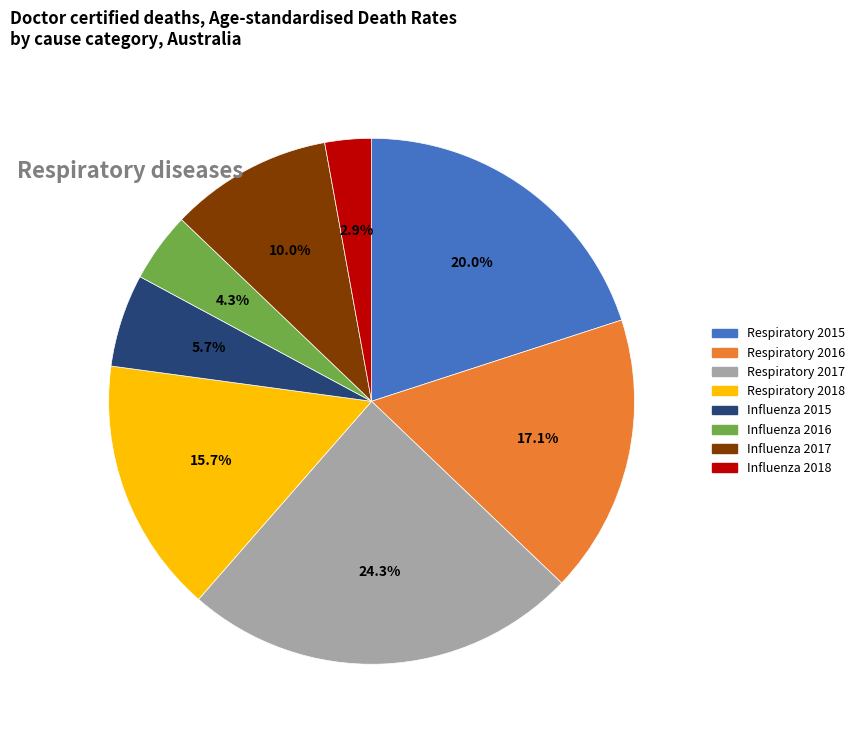

Rank the categories by value from highest to lowest.

Respiratory 2017, Respiratory 2015, Respiratory 2016, Respiratory 2018, Influenza 2017, Influenza 2015, Influenza 2016, Influenza 2018